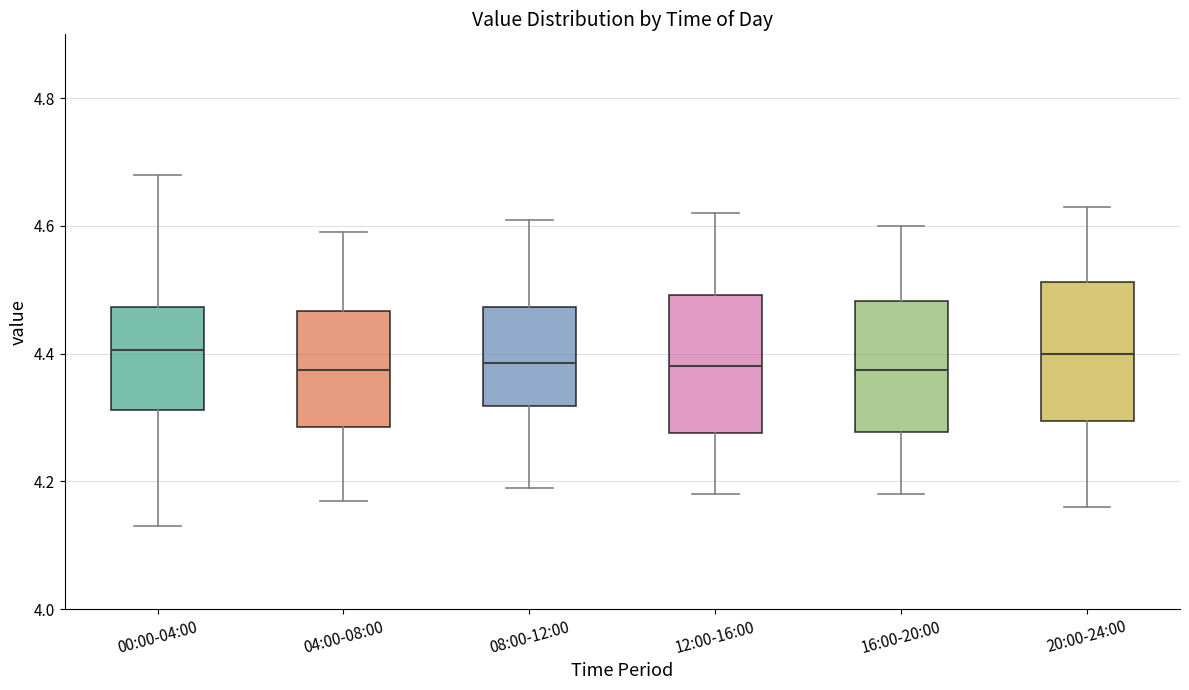

Reading left to right, read every box against the y-axis: the position of its median line, the range the box covers, and the ends of its whiskers. The values are not printed on the chart, so give them approximately, as read against the axis.

00:00-04:00: median 4.40, box 4.32 to 4.48, whiskers 4.14 to 4.68
04:00-08:00: median 4.38, box 4.28 to 4.46, whiskers 4.18 to 4.60
08:00-12:00: median 4.38, box 4.32 to 4.48, whiskers 4.20 to 4.62
12:00-16:00: median 4.38, box 4.28 to 4.50, whiskers 4.18 to 4.62
16:00-20:00: median 4.38, box 4.28 to 4.48, whiskers 4.18 to 4.60
20:00-24:00: median 4.40, box 4.30 to 4.52, whiskers 4.16 to 4.64